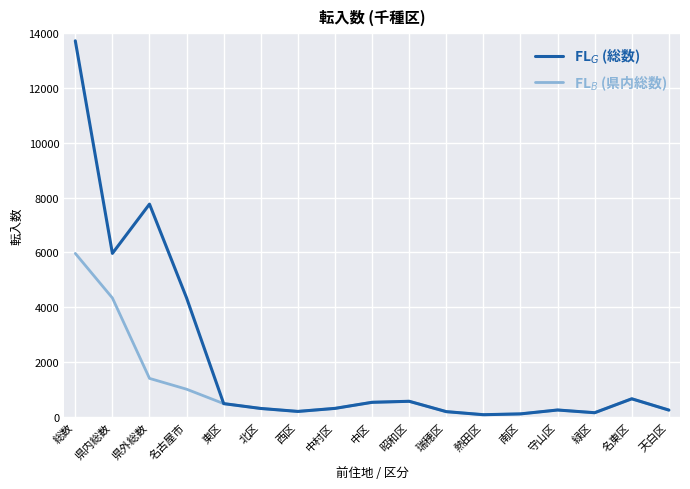

At which category is the sum across all series the highest?

総数